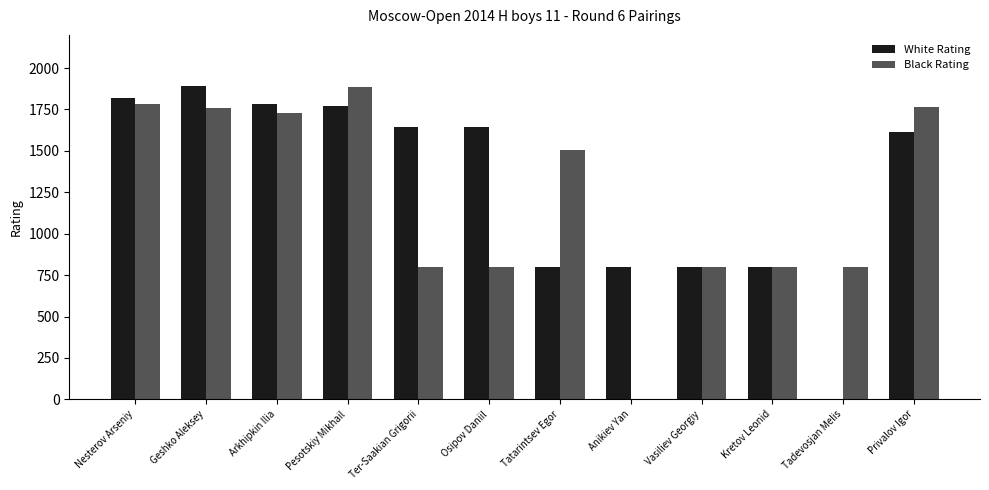

Is the value of Black Rating at Tatarintsev Egor greater than the value of White Rating at Tadevosjan Melis?

Yes